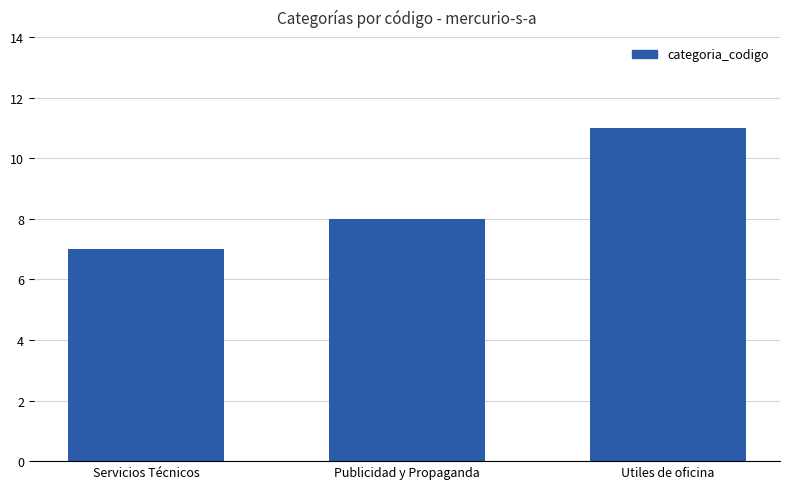

What is the approximate value at Servicios Técnicos?

7